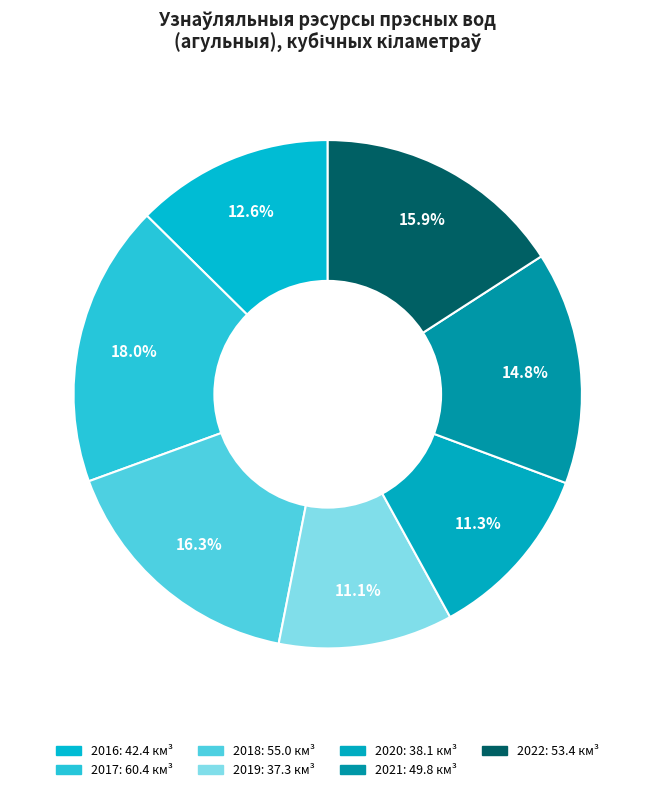

How many slices are in this pie chart?

7